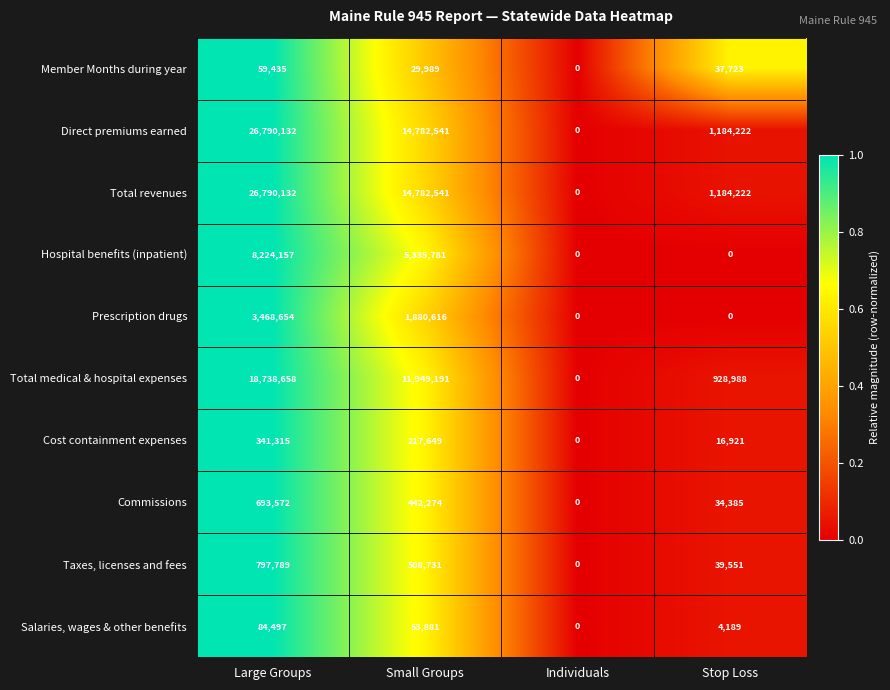

Is it true that Total medical & hospital expenses equals 0 at Individuals?

True